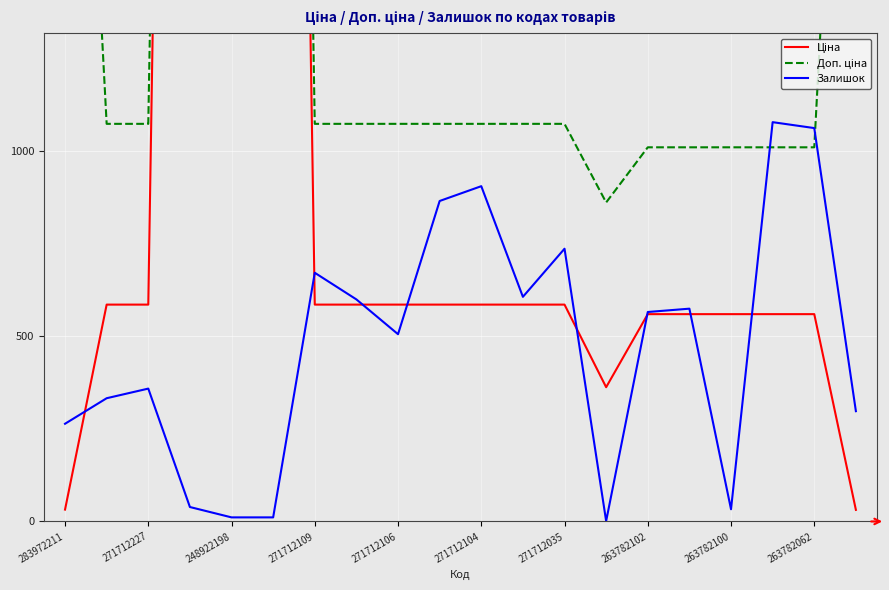

In Доп. ціна, how many points are lower than both neighbors (excluding endpoints)?

1